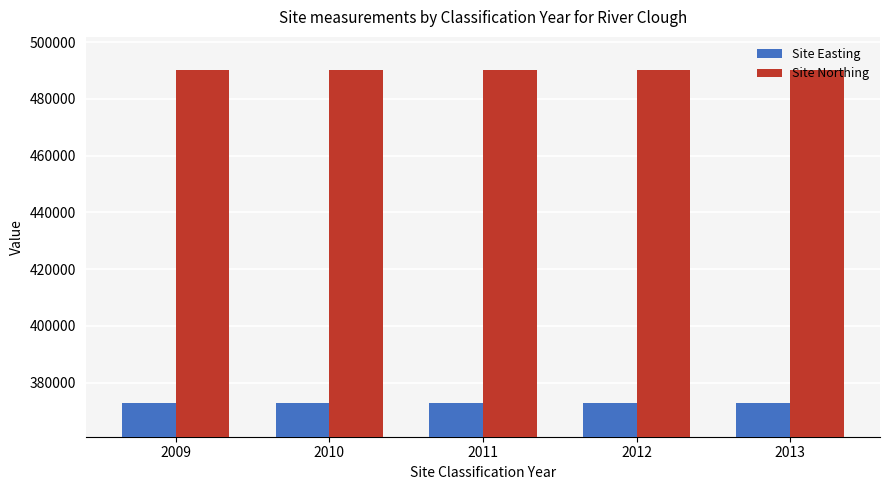

What is the sum of all Site Northing values?

2450415